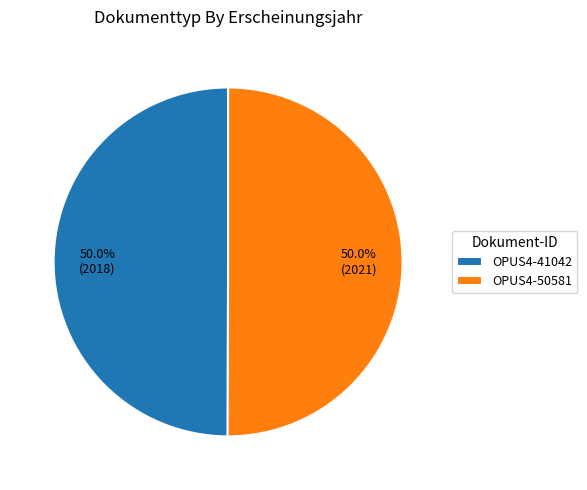

What is the ratio of the value at OPUS4-50581 to the value at OPUS4-41042?

1.0